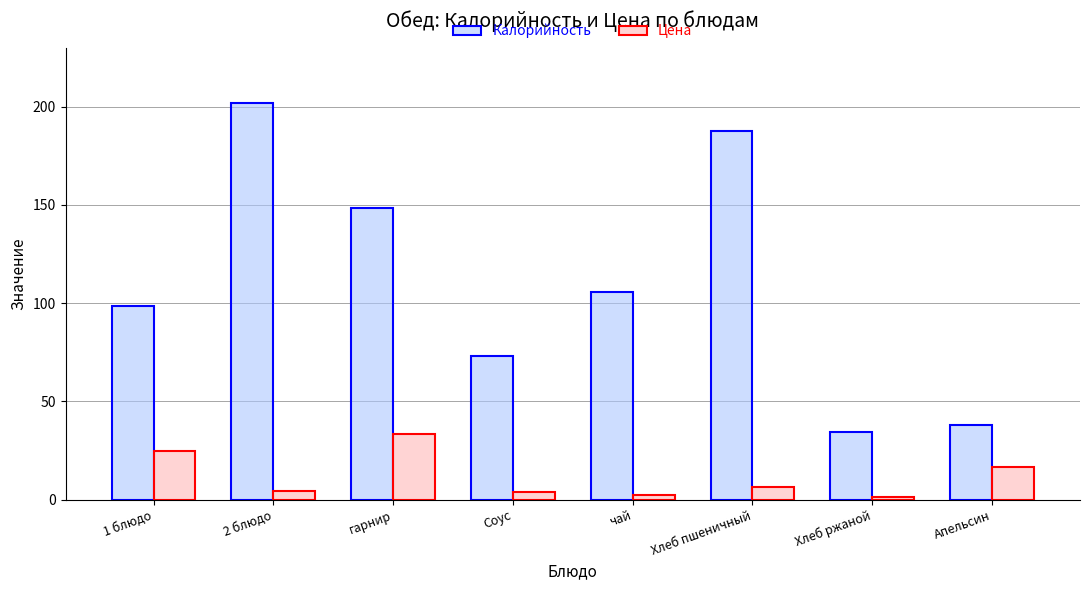

Which series has the largest range (max minus min)?

Калорийность